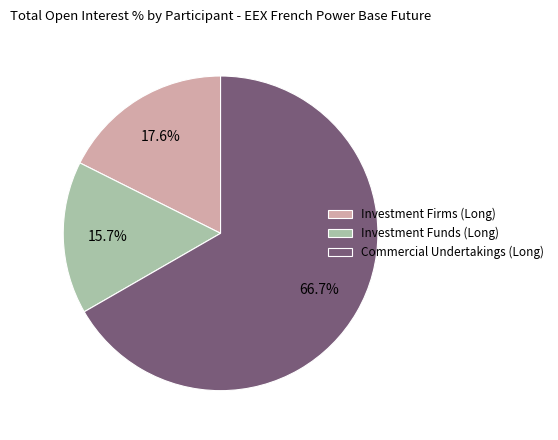

How many segments does this pie chart have?

3